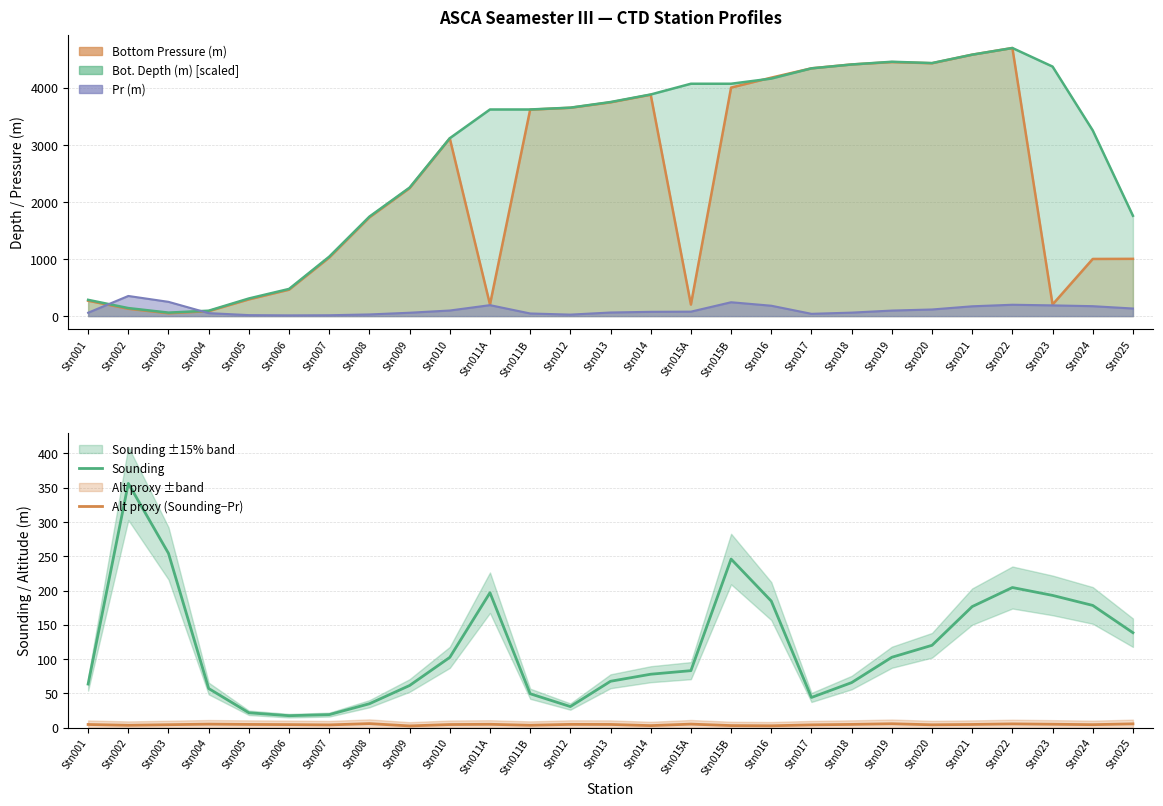

Which series has the widest spread of values?

Sounding